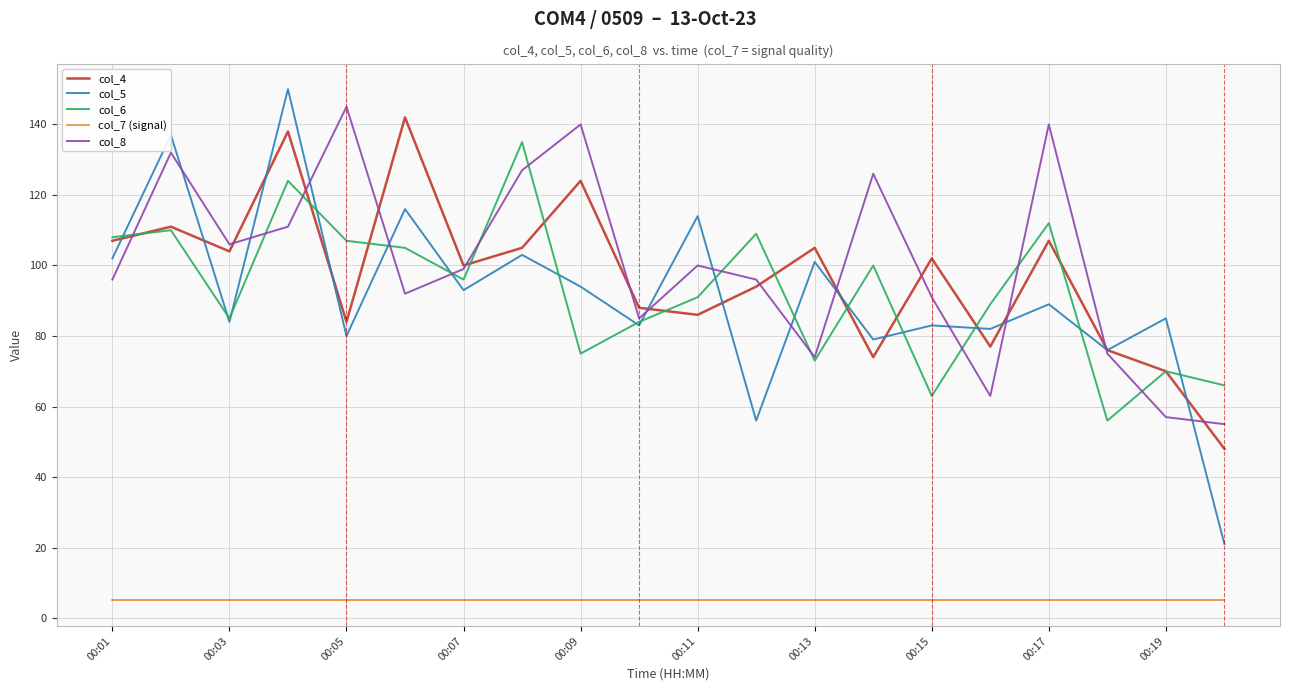

What are all the series names shown in the legend?

col_4, col_5, col_6, col_7 (signal), col_8